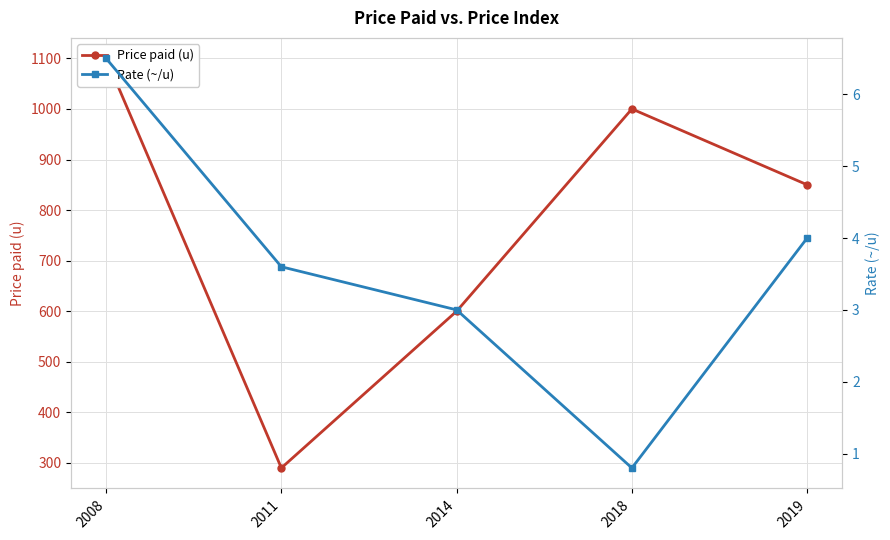

True or false: Rate (~/u) and Price paid (u) intersect in this chart.

False